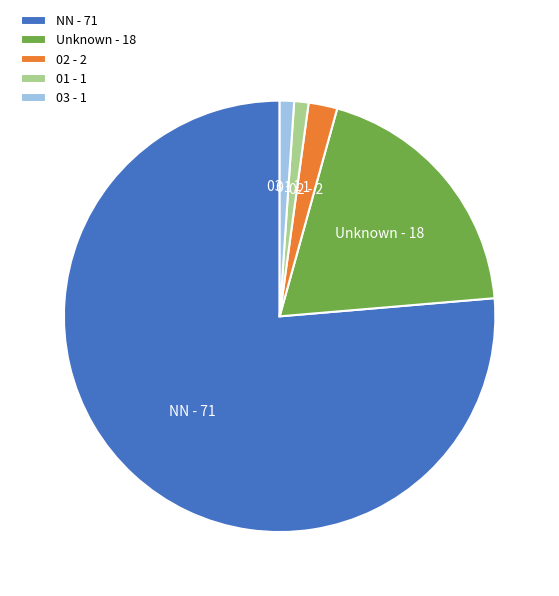

Combined, do 03 - 1 and NN - 71 account for over 50%?

Yes